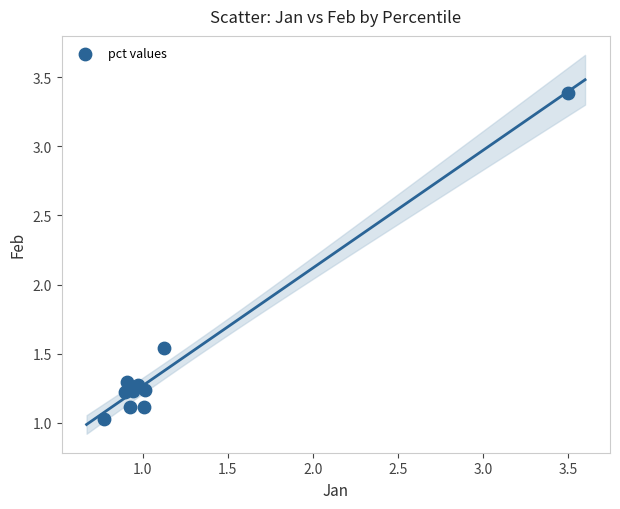

What is the range of X values (max minus min)?

2.7